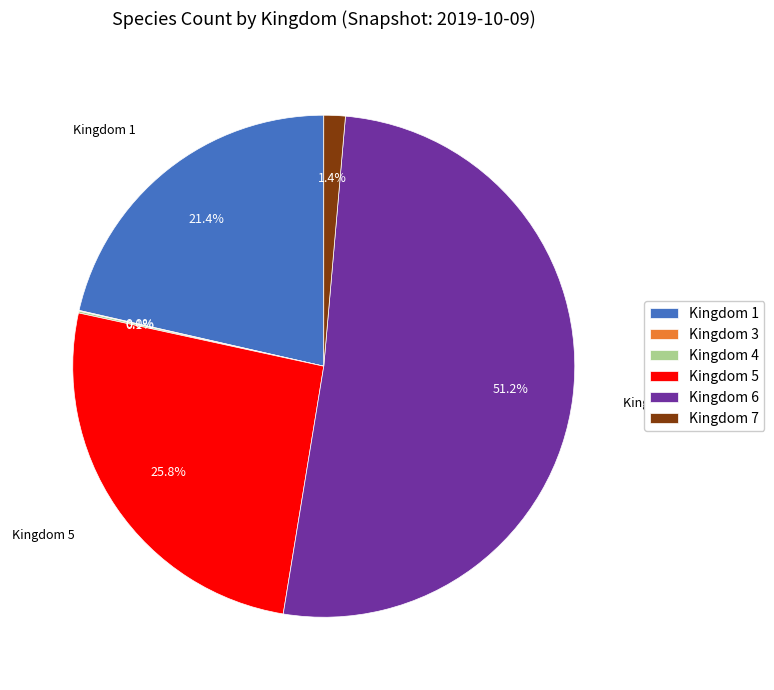

Is there any slice that represents more than half of the pie?

Yes